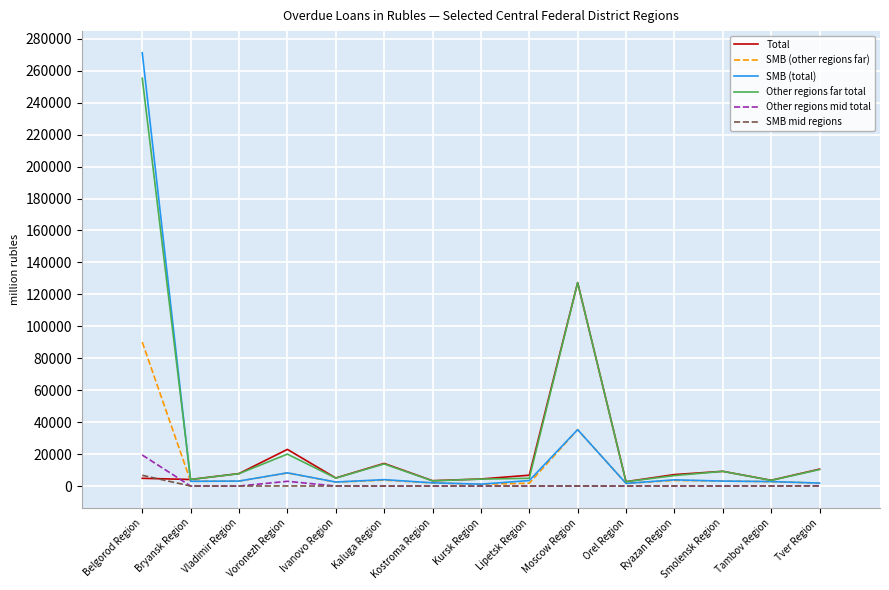

Which series has the widest spread of values?

SMB (total)